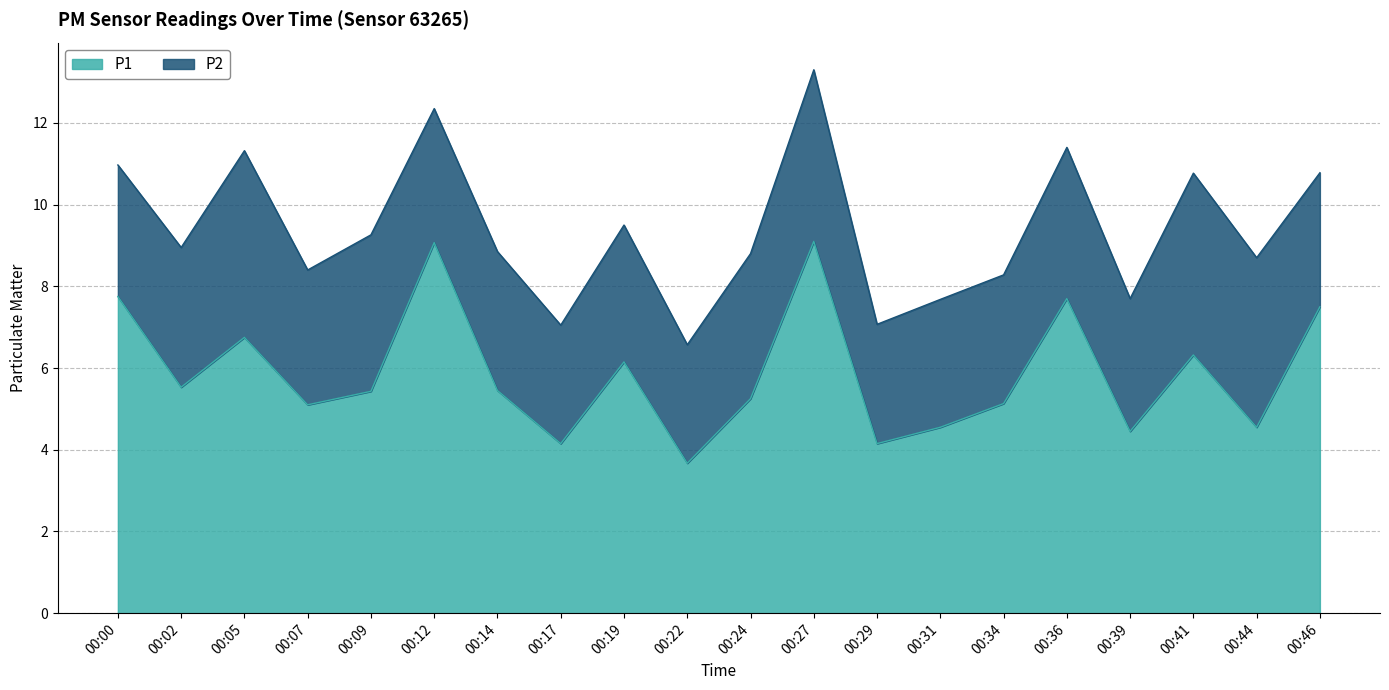

Is it true that the value at 00:09 is 7.3?

False